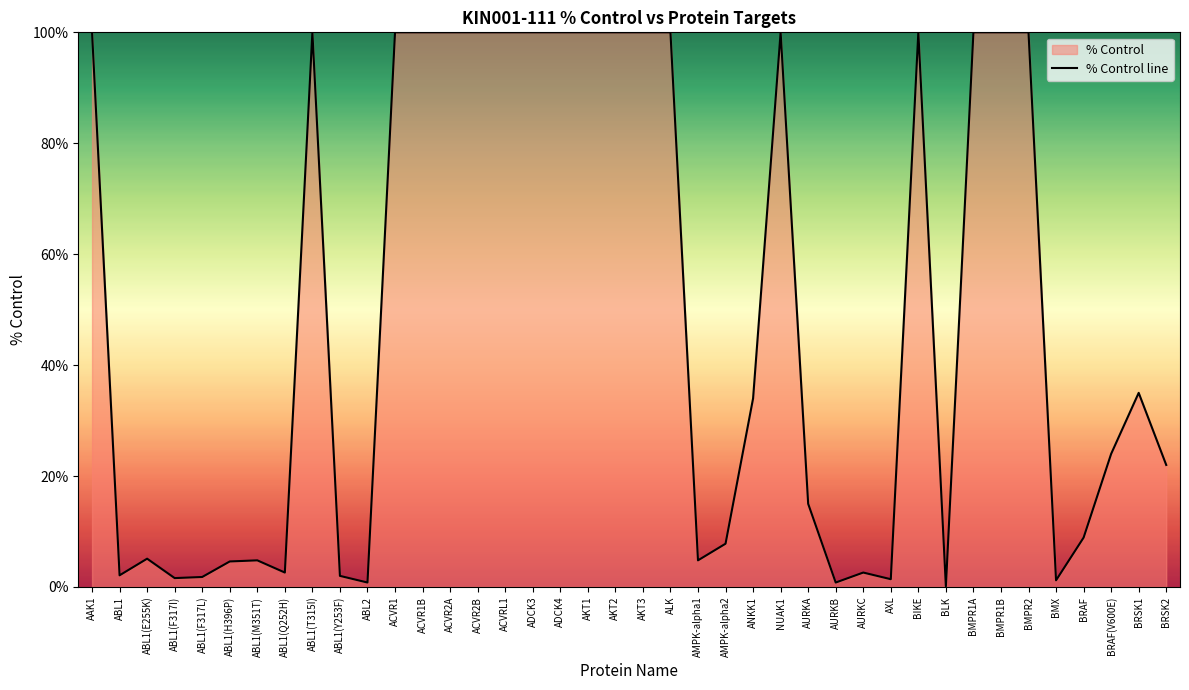

What position from the right is BLK?

9